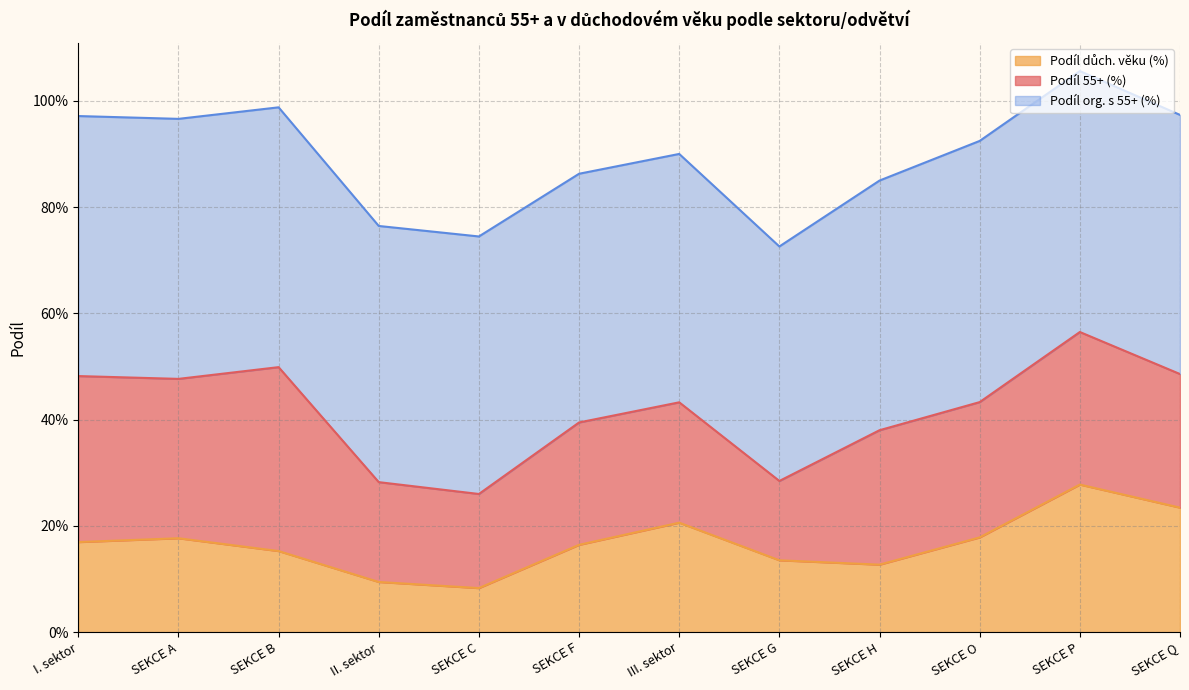

True or false: Podíl důch. věku (%) and Podíl 55+ (%) intersect in this chart.

False